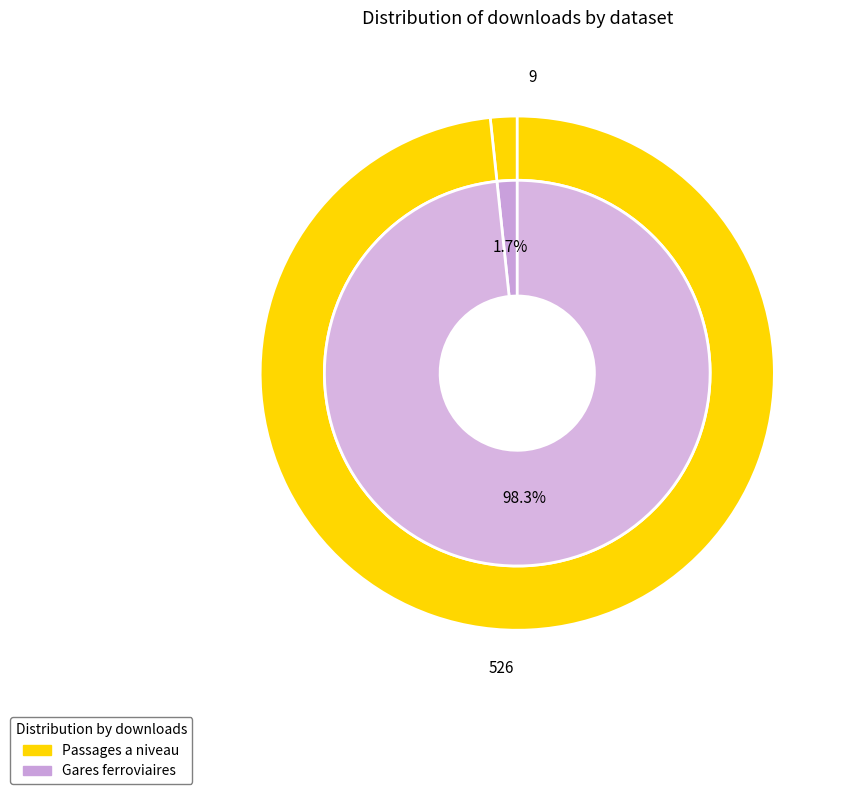

True or false: Gares ferroviaires accounts for 84% of the total.

False